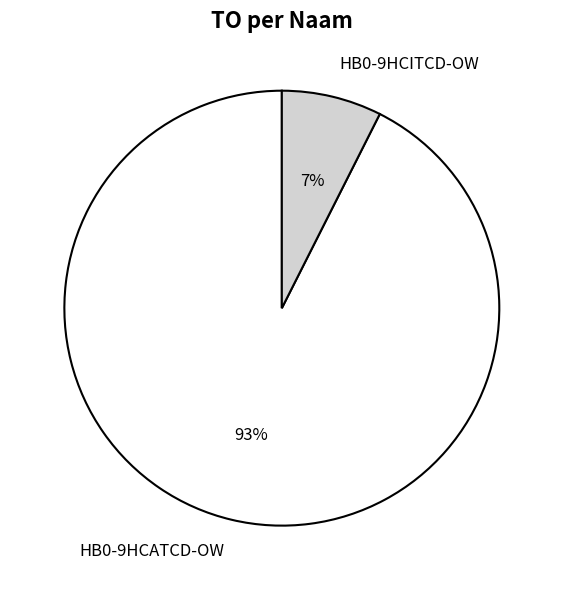

Which has a higher value, HB0-9HCATCD-OW or HB0-9HCITCD-OW?

HB0-9HCATCD-OW